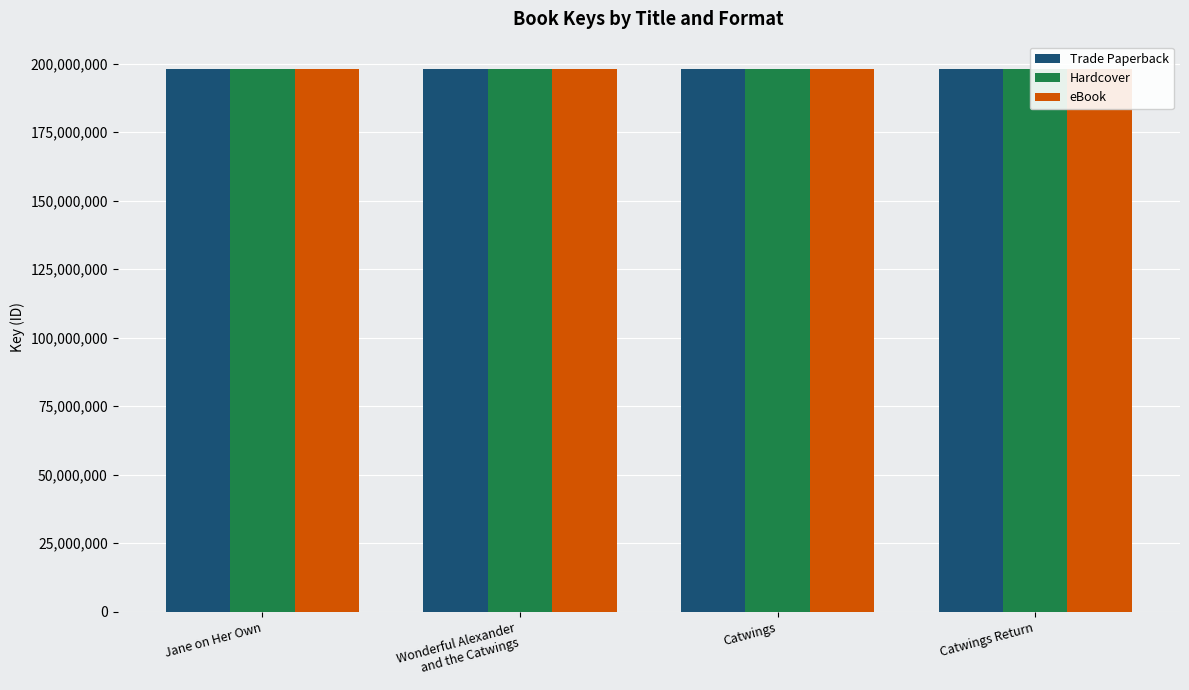

What is the maximum value shown in the chart?

198107797